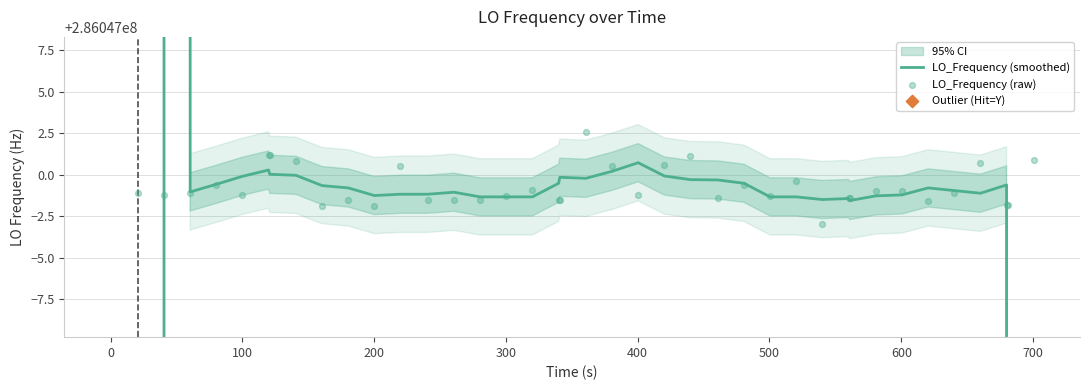

What are all the series names shown in the legend?

LO_Frequency (smoothed), LO_Frequency (raw)